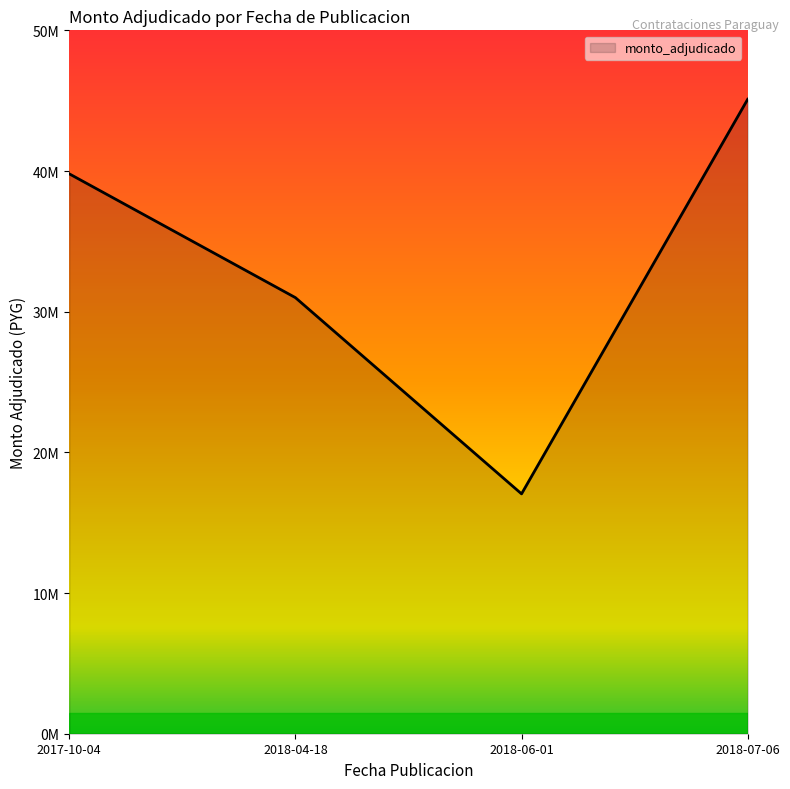

What is the change in value from 2018-04-18 to 2018-07-06?

+14100000